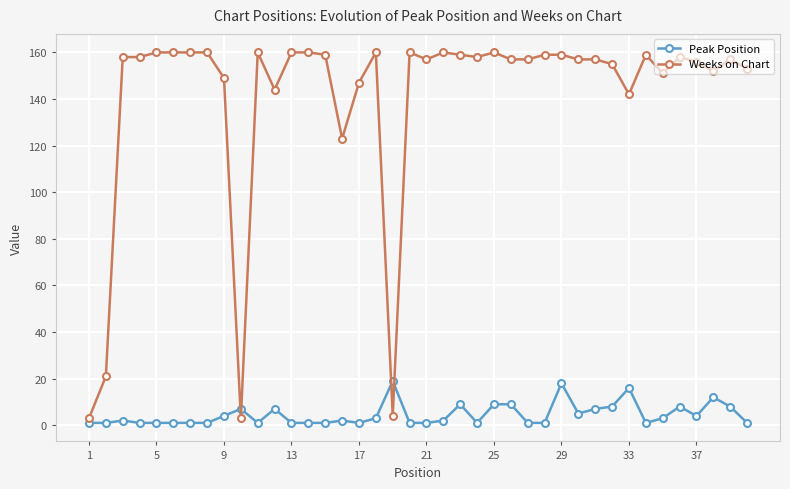

True or false: Peak Position has more than 1 points higher than both neighbors.

True